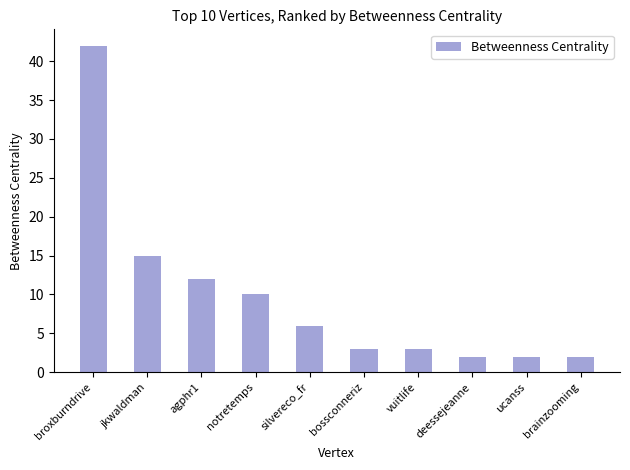

At which label does the data first exceed 6?

broxburndrive